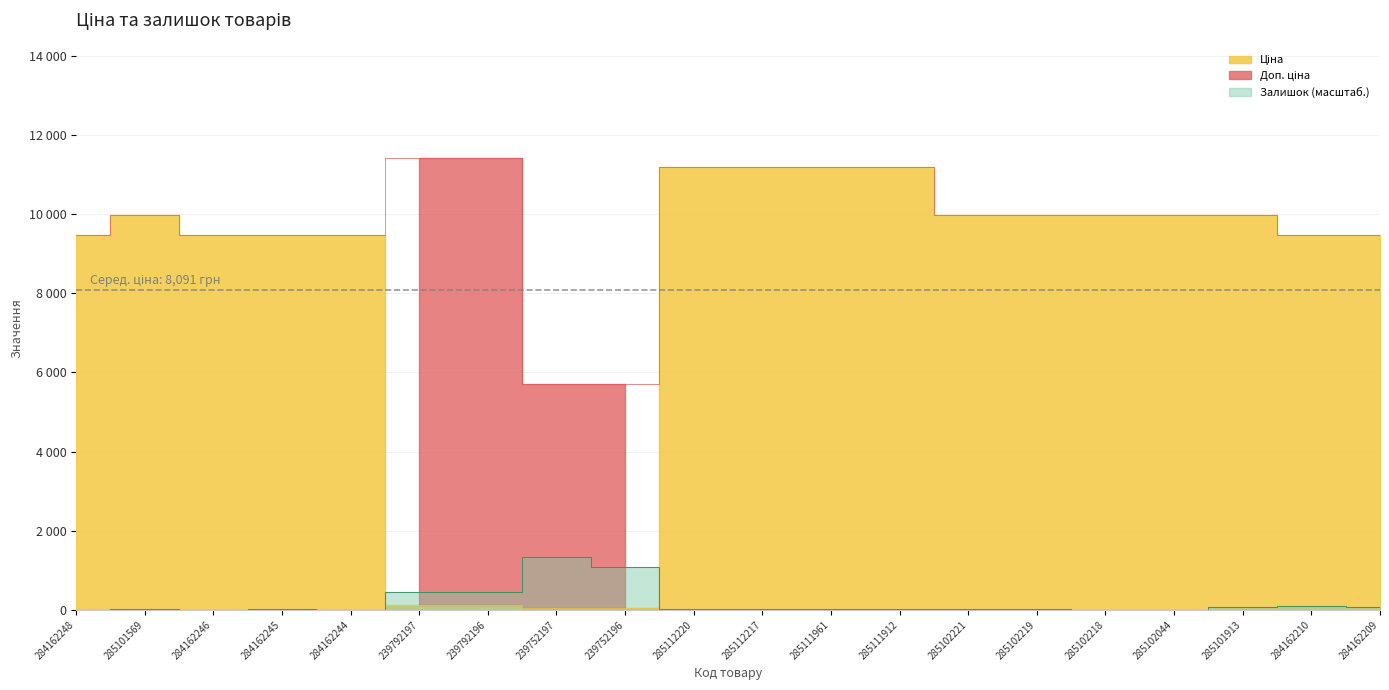

How many data points in Залишок are less than 26?

10